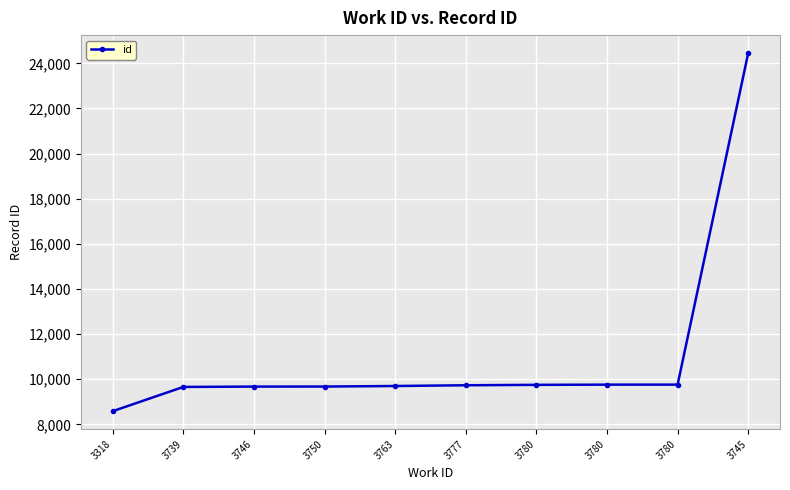

Reading left to right, list all the values displayed in this chart.

8585	9659	9675	9677	9701	9734	9752	9761	9762	24457